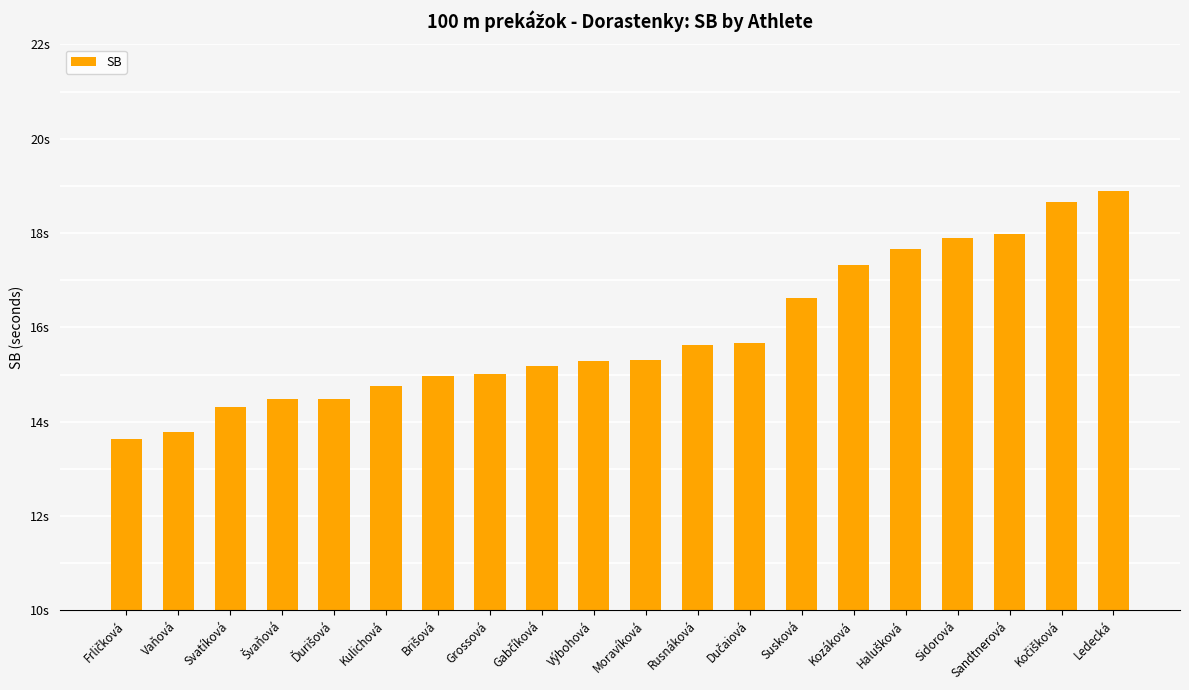

Rank the categories by value from highest to lowest.

Ledecká, Kočišková, Sandtnerová, Sidorová, Halušková, Kozáková, Susková, Dučaiová, Rusnáková, Moravíková, Výbohová, Gabčíková, Grossová, Brišová, Kulichová, Ďurišová, Švaňová, Svatíková, Vaňová, Frličková